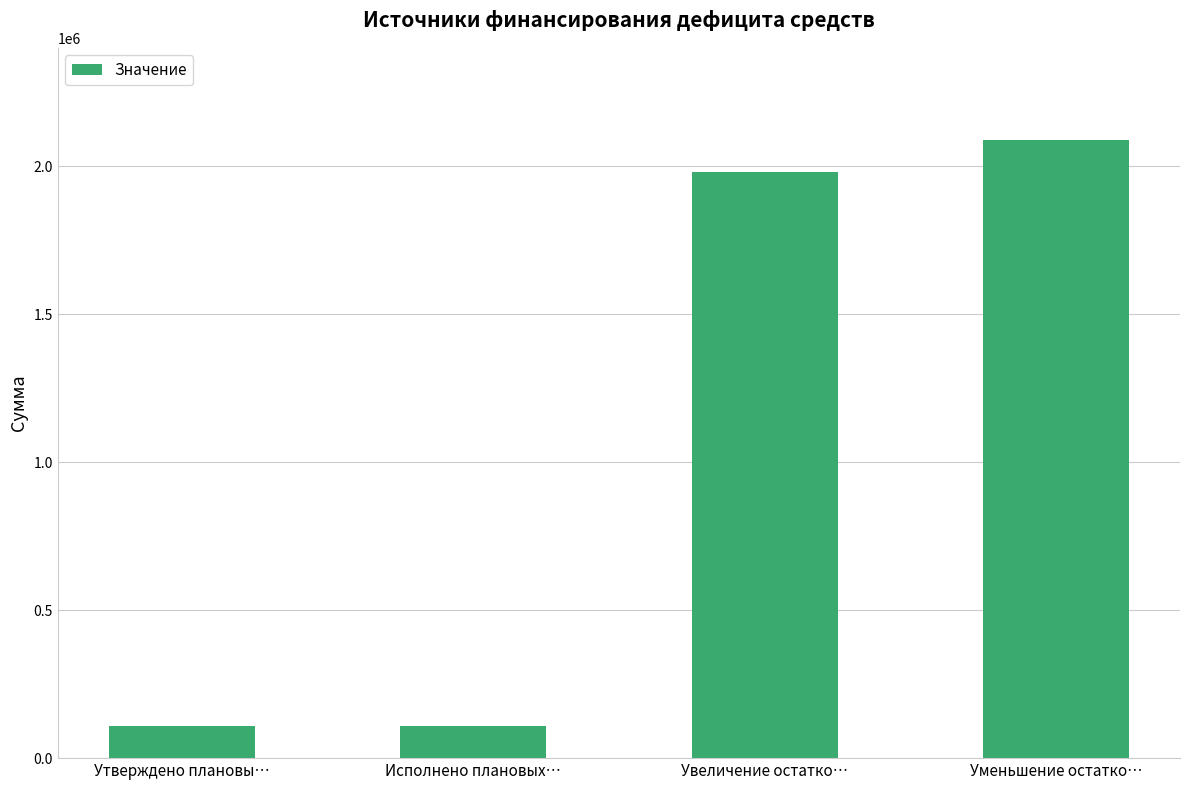

What is the maximum value shown in the chart?

2087795.4